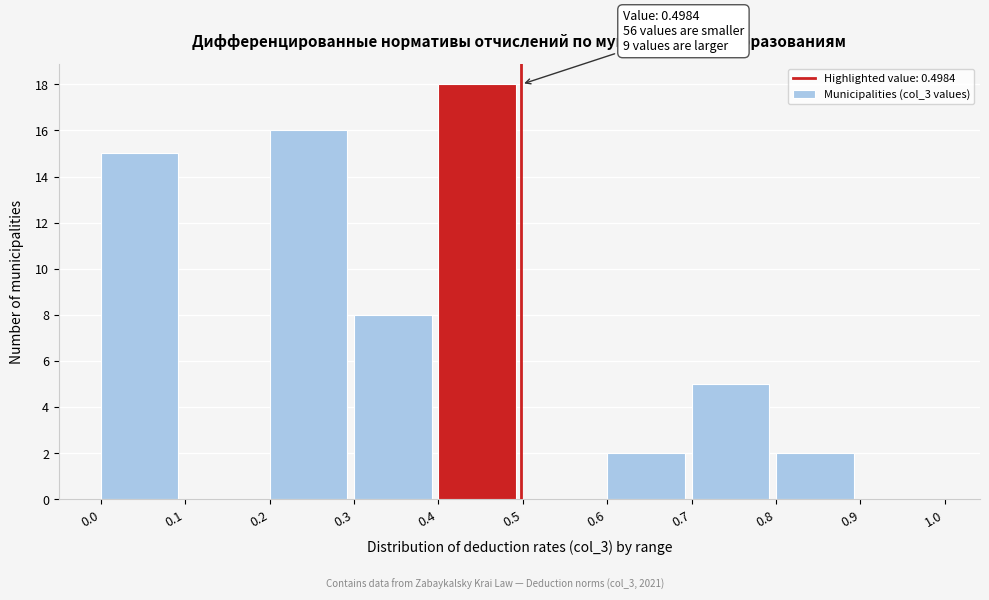

Which range on the x-axis has the tallest bar?

0.4 to 0.5